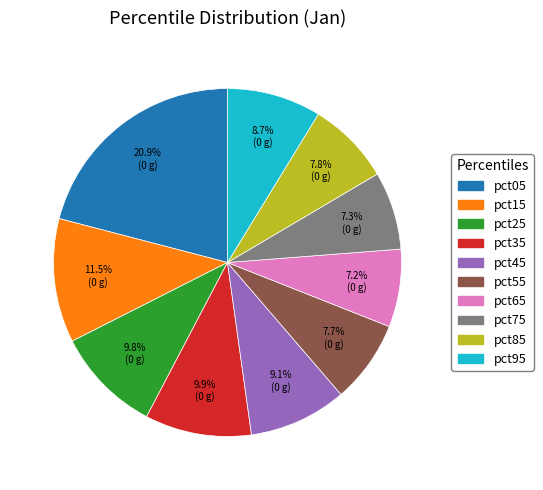

What percentage is the pct95 slice, to the nearest percent?

9%